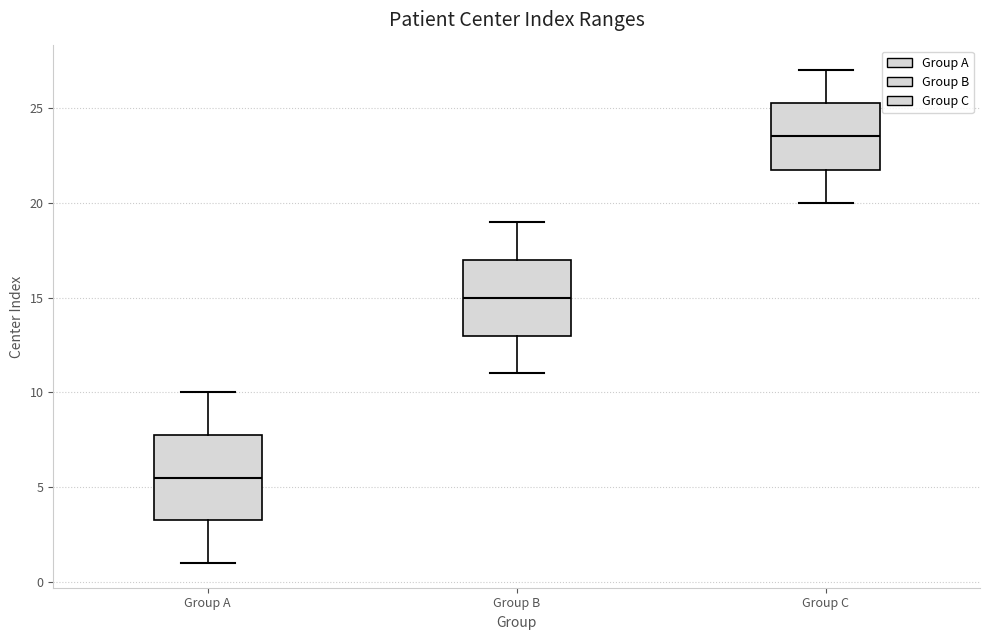

Reading left to right, transcribe this box plot: for each box, give where its median line is, the range the box spans, and where its two whiskers end, as read against the y-axis. The values are not printed on the chart, so give them approximately, as read against the axis.

Group A: median 5.5, box 3.5 to 8.0, whiskers 1.0 to 10.0
Group B: median 15.0, box 13.0 to 17.0, whiskers 11.0 to 19.0
Group C: median 23.5, box 22.0 to 25.5, whiskers 20.0 to 27.0